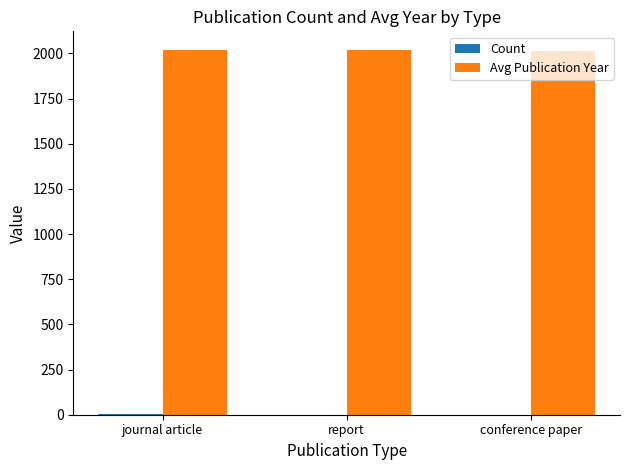

What is the maximum value for Avg Publication Year?

2021.0